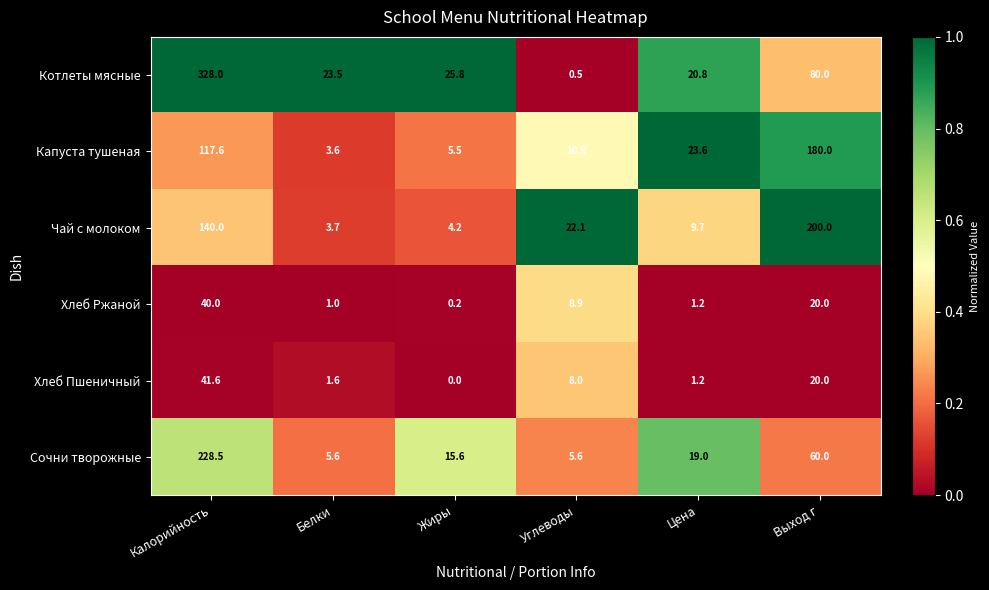

The Хлеб Ржаной series shows 52.6 at Калорийность. True or false?

False